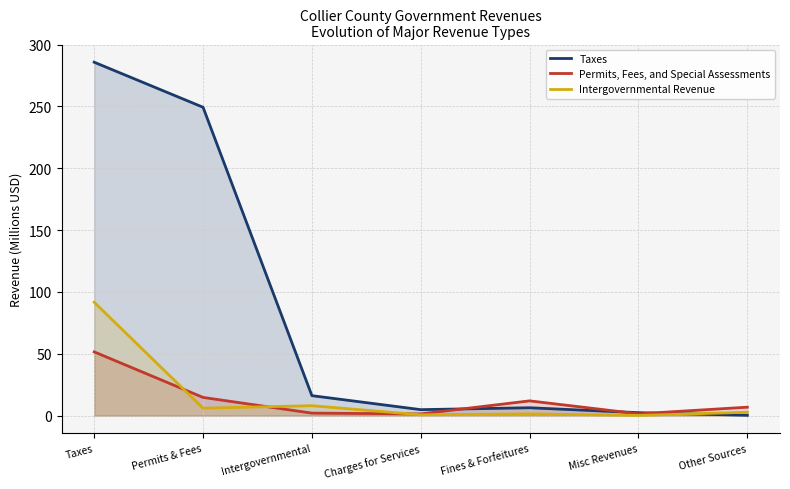

Rank the series at Intergovernmental from highest to lowest value.

Taxes, Intergovernmental Revenue, Permits, Fees, and Special Assessments